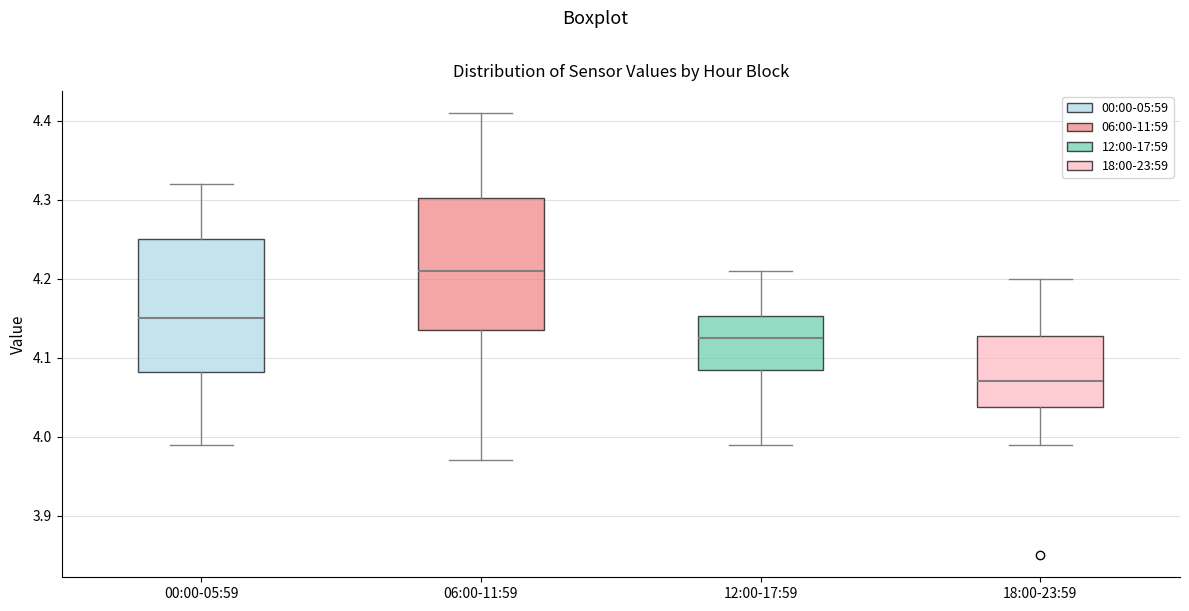

Reading left to right, transcribe this box plot: for each box, give where its median line is, the range the box spans, and where its two whiskers end, as read against the y-axis. The values are not printed on the chart, so give them approximately, as read against the axis.

00:00-05:59: median 4.15, box 4.08 to 4.25, whiskers 3.99 to 4.32
06:00-11:59: median 4.21, box 4.14 to 4.30, whiskers 3.97 to 4.41
12:00-17:59: median 4.13, box 4.09 to 4.15, whiskers 3.99 to 4.21
18:00-23:59: median 4.07, box 4.04 to 4.13, whiskers 3.99 to 4.20